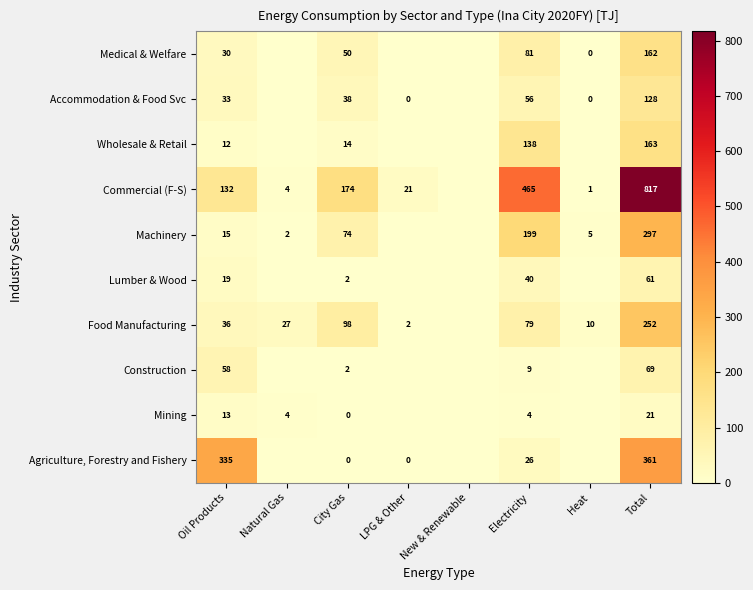

True or false: Lumber & Wood has a value of 8.9 at Oil Products.

False